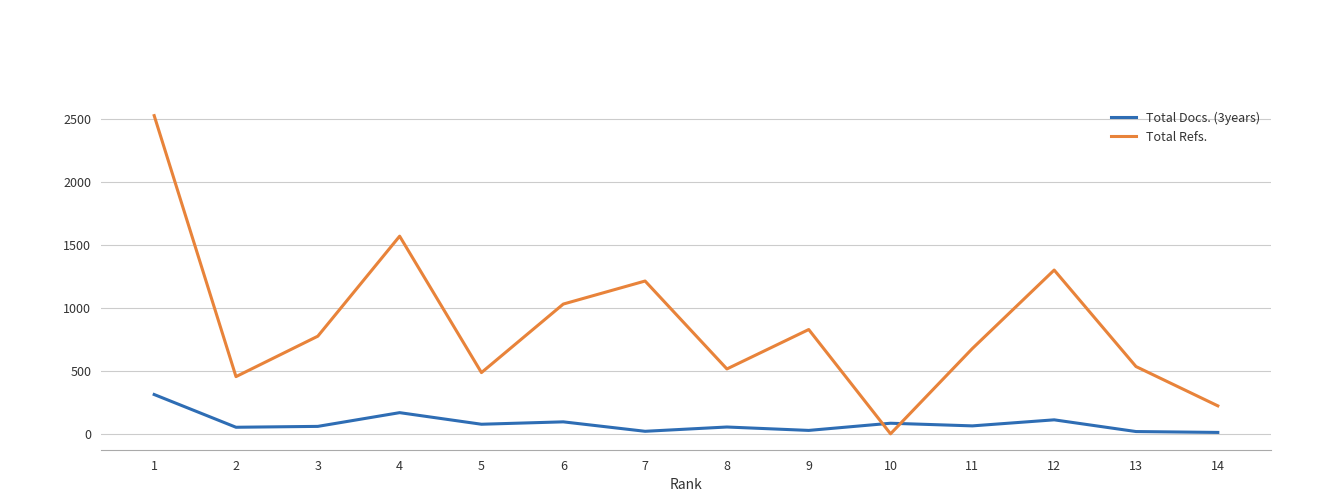

What is the difference between the highest and lowest values at 10?

84